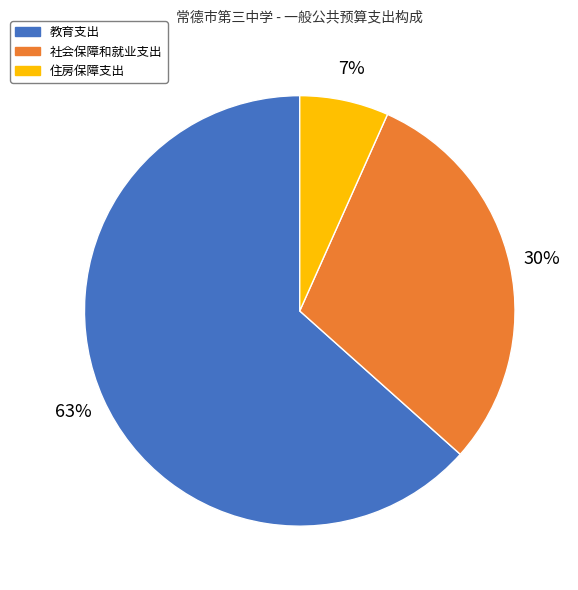

Combined, do 教育支出 and 社会保障和就业支出 account for over 50%?

Yes